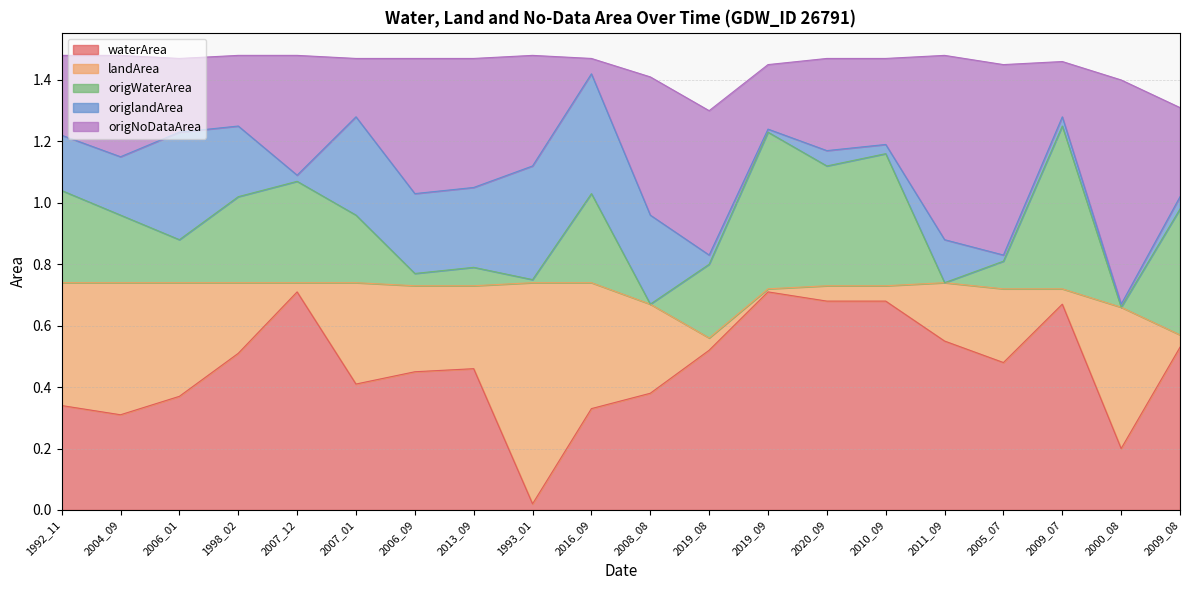

Which series has the largest range (max minus min)?

landArea